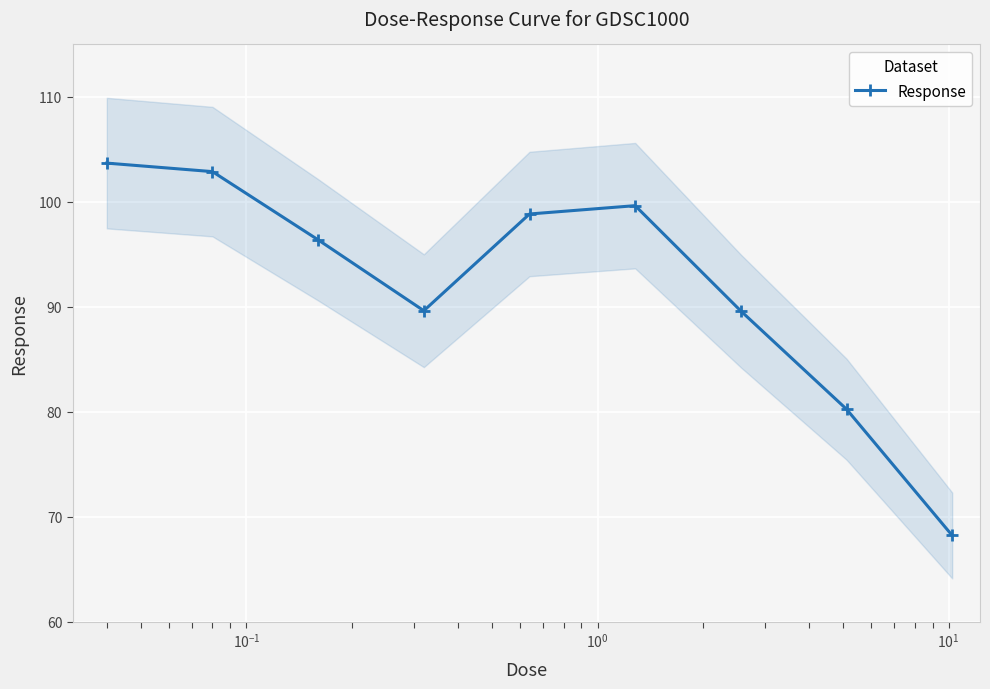

How many interior local valleys does the Response series have?

1